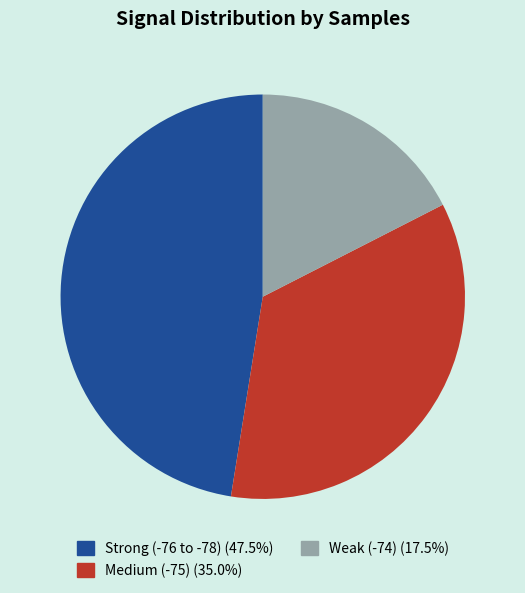

Is there a majority slice in this chart?

No